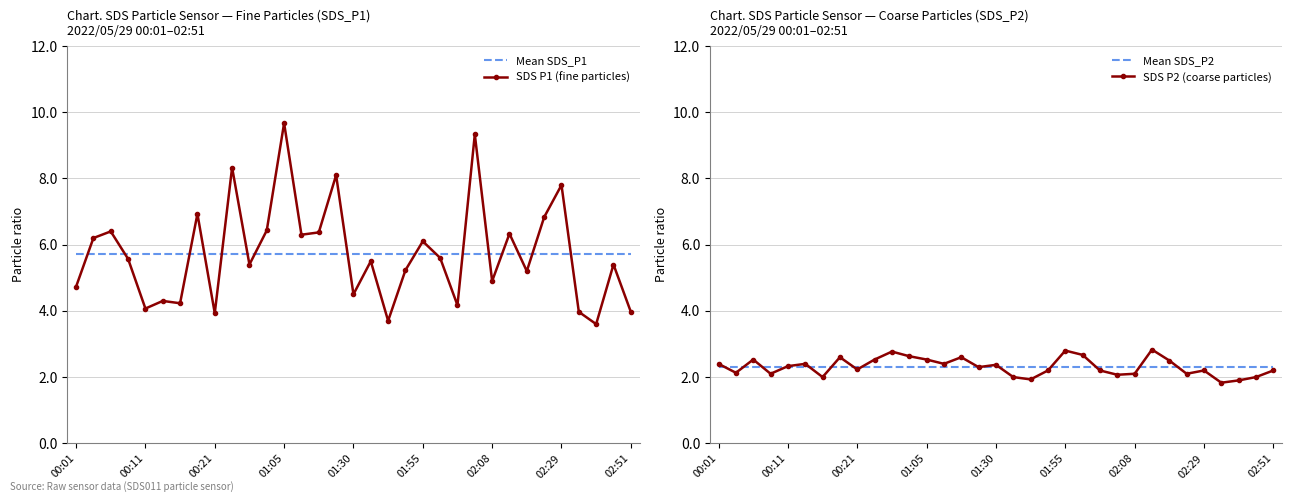

In SDS P2 (coarse particles), how many points are lower than both neighbors (excluding endpoints)?

10